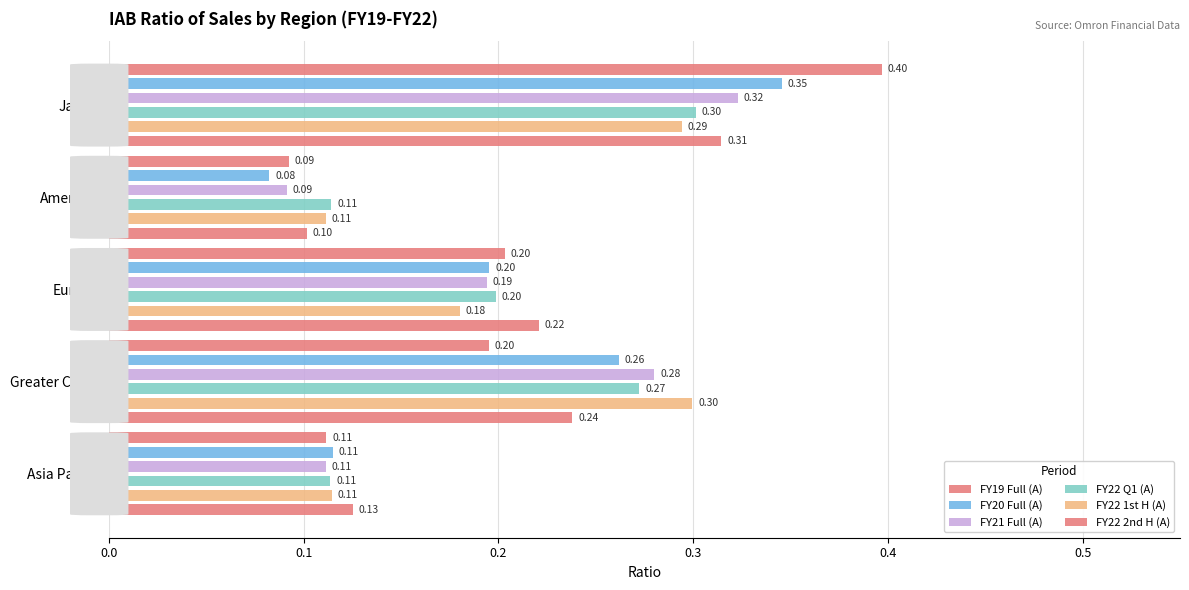

What is the minimum value shown in the chart?

0.1